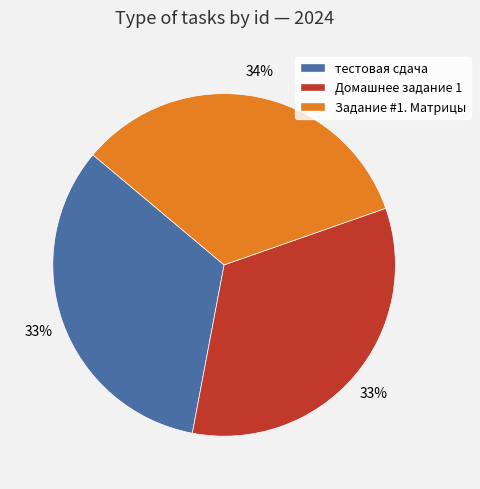

To the nearest percent, what is the average slice percentage?

33%